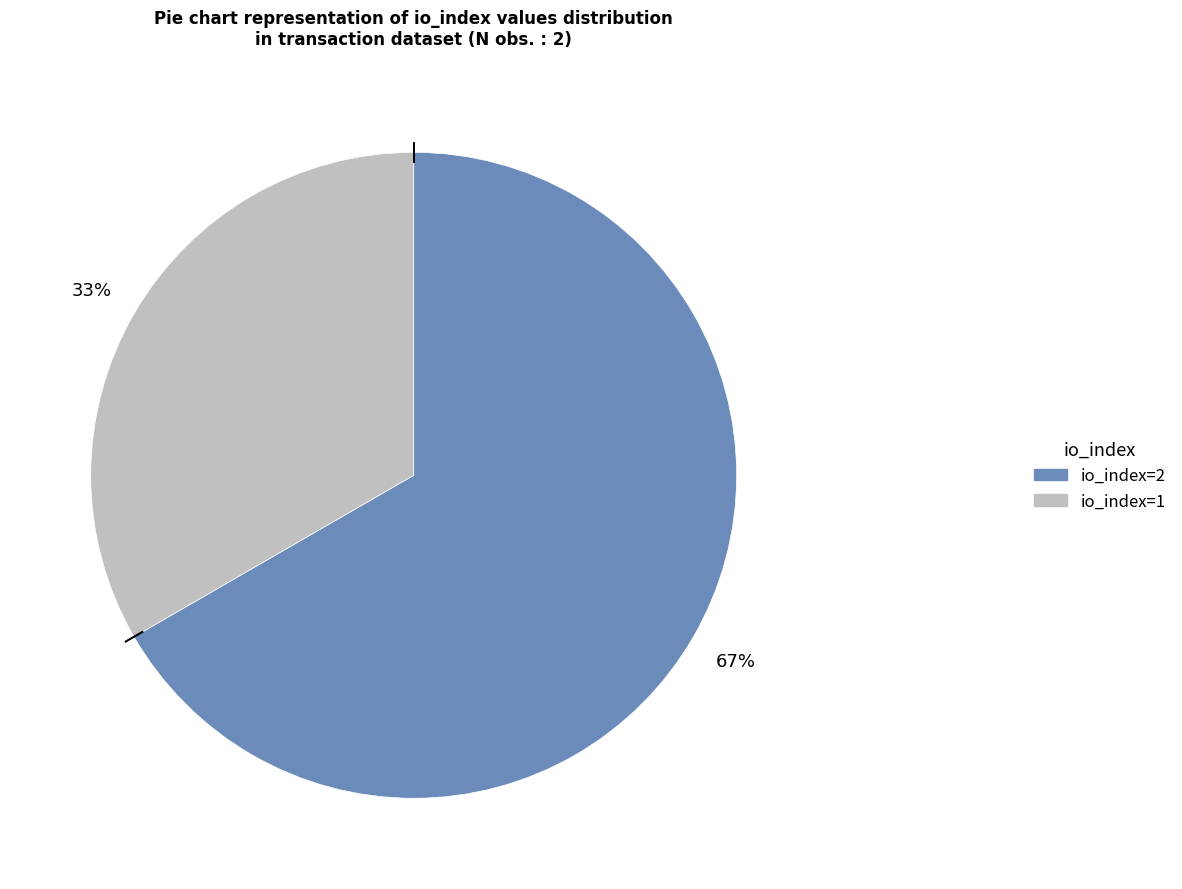

What is the ratio of the value at io_index=2 to the value at io_index=1?

2.0